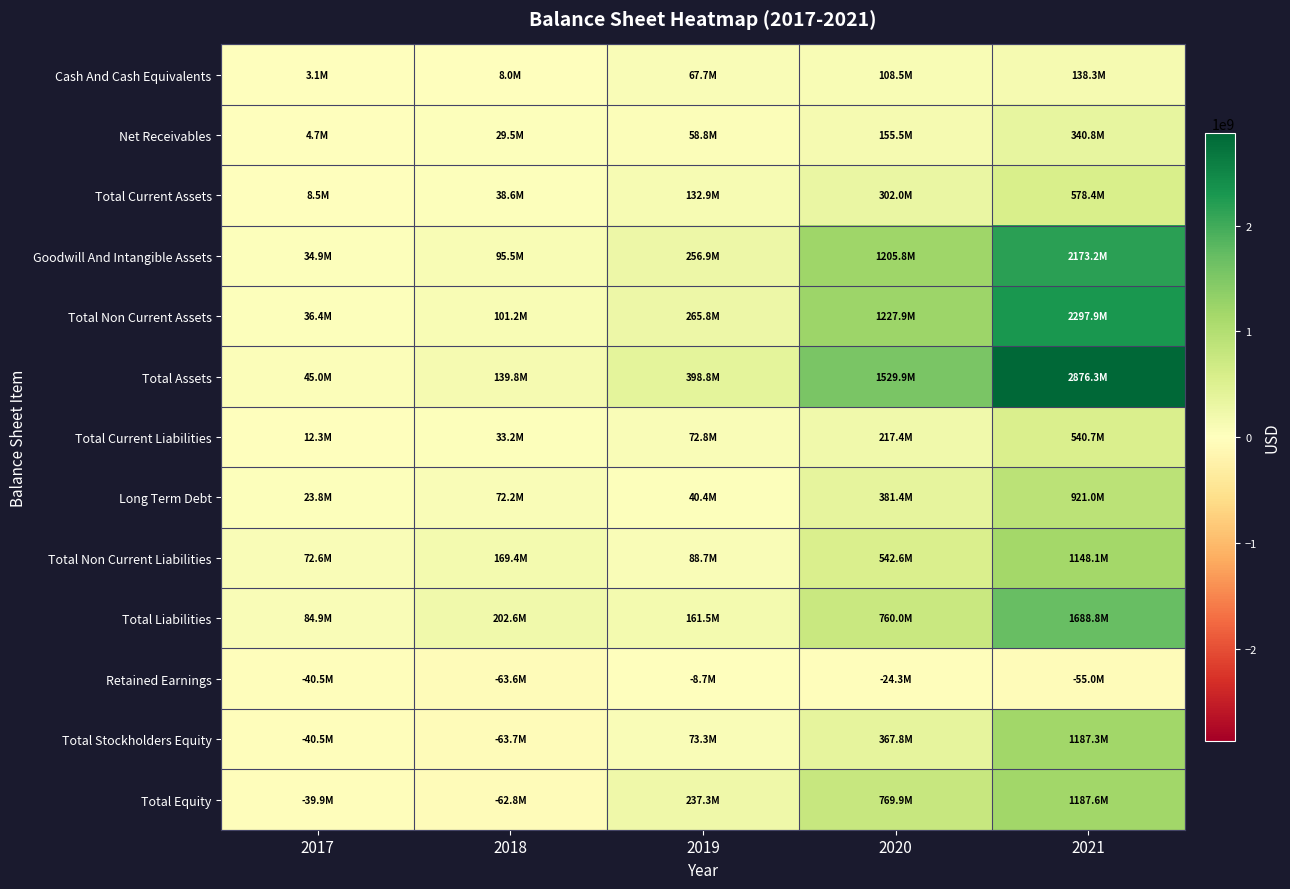

Reading left to right, list all the values displayed in this chart.

Cash And Cash Equivalents: 2017=3123413	2018=7995118	2019=67689000	2020=108462000	2021=138292000
Net Receivables: 2017=4747515	2018=29502051	2019=58836000	2020=155520000	2021=340837000
Total Current Assets: 2017=8531141	2018=38593599	2019=132926000	2020=301989000	2021=578393000
Goodwill And Intangible Assets: 2017=34916691	2018=95508083	2019=256920000	2020=1205822000	2021=2173208000
Total Non Current Assets: 2017=36449427	2018=101231015	2019=265842000	2020=1227925000	2021=2297914000
Total Assets: 2017=44980568	2018=139824614	2019=398768000	2020=1529914000	2021=2876307000
Total Current Liabilities: 2017=12323881	2018=33227016	2019=72825000	2020=217420000	2021=540689000
Long Term Debt: 2017=23845652	2018=72238800	2019=40363000	2020=381382000	2021=920971000
Total Non Current Liabilities: 2017=72575421	2018=169355741	2019=88692000	2020=542624000	2021=1148062000
Total Liabilities: 2017=84899302	2018=202582757	2019=161517000	2020=760044000	2021=1688751000
Retained Earnings: 2017=-40465787	2018=-63605576	2019=-8650000	2020=-24346000	2021=-54992000
Total Stockholders Equity: 2017=-40465787	2018=-63695472	2019=73285000	2020=367783000	2021=1187287000
Total Equity: 2017=-39918734	2018=-62758143	2019=237251000	2020=769870000	2021=1187556000